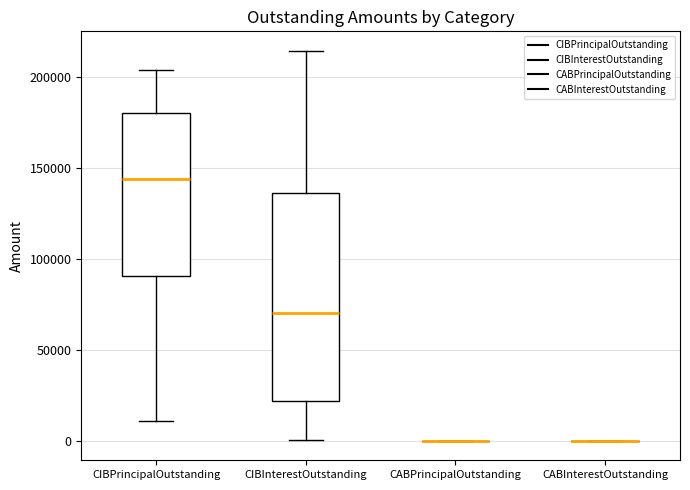

Comparing the boxes themselves (not the whiskers), which one is the tallest?

CIBInterestOutstanding